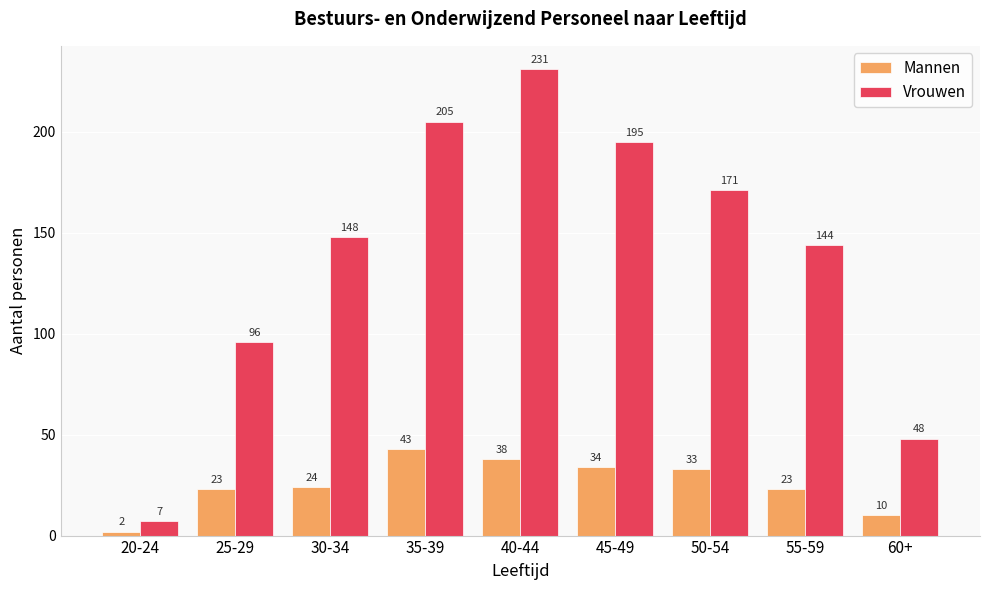

What is the total value across all series at 55-59?

167